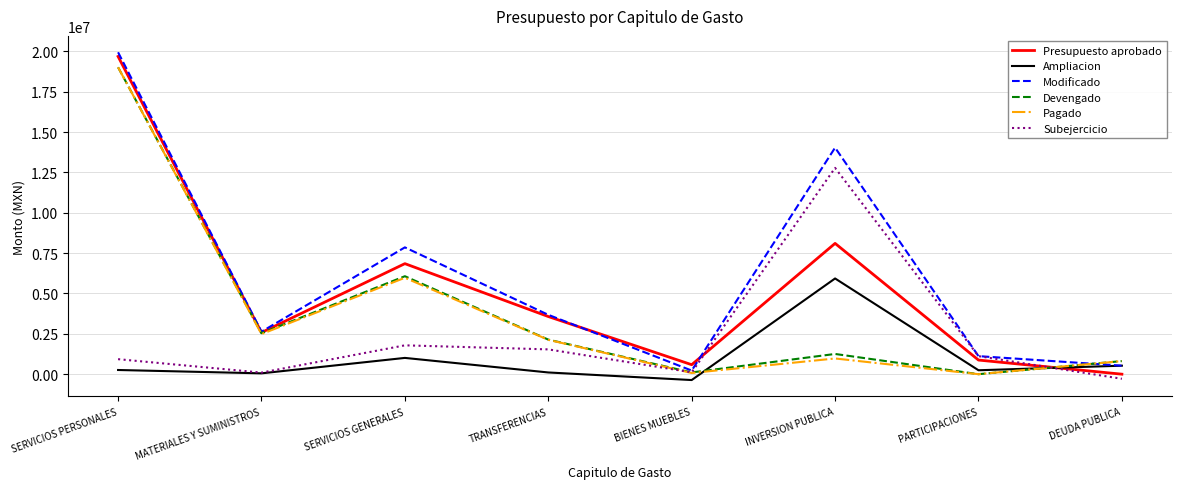

The value of Devengado at TRANSFERENCIAS is 877095.3. True or false?

False